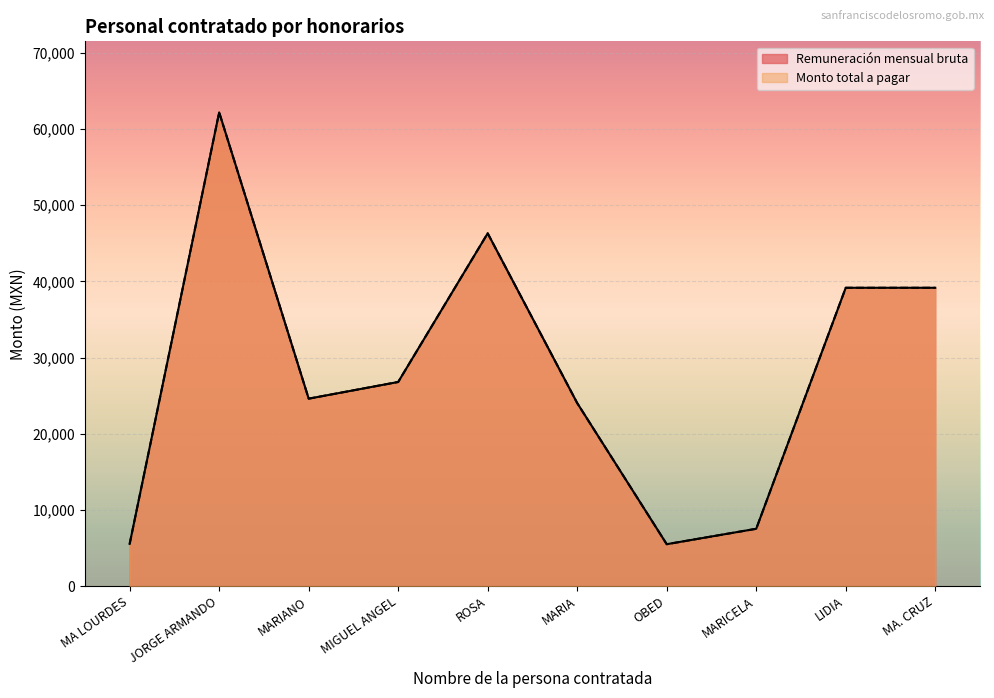

Rank the categories by Remuneración mensual bruta value from highest to lowest.

JORGE ARMANDO, ROSA, LIDIA, MA. CRUZ, MIGUEL ANGEL, MARIANO, MARIA, MARICELA, MA LOURDES, OBED